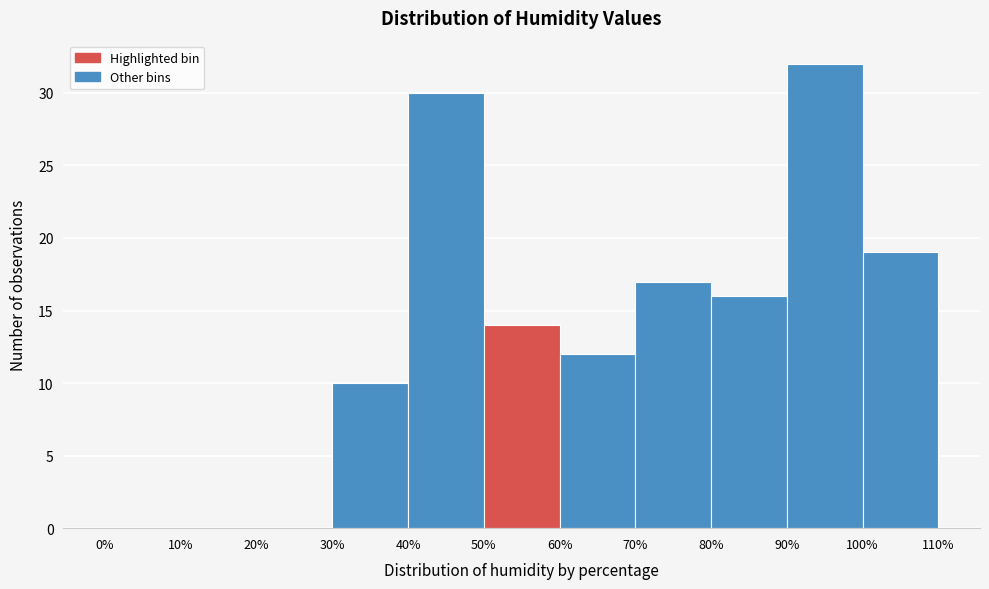

Reading left to right, transcribe this chart: for each bar, give the range it covers on the x-axis and its height. The values are not printed on the chart, so give them approximately, as read against the axis.

0% to 10%: 0
10% to 20%: 0
20% to 30%: 0
30% to 40%: 10
40% to 50%: 30
50% to 60%: 14
60% to 70%: 12
70% to 80%: 17
80% to 90%: 16
90% to 100%: 32
100% to 110%: 19